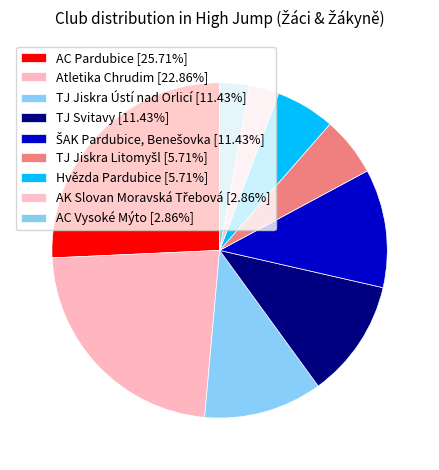

Count the number of slices in the pie.

9